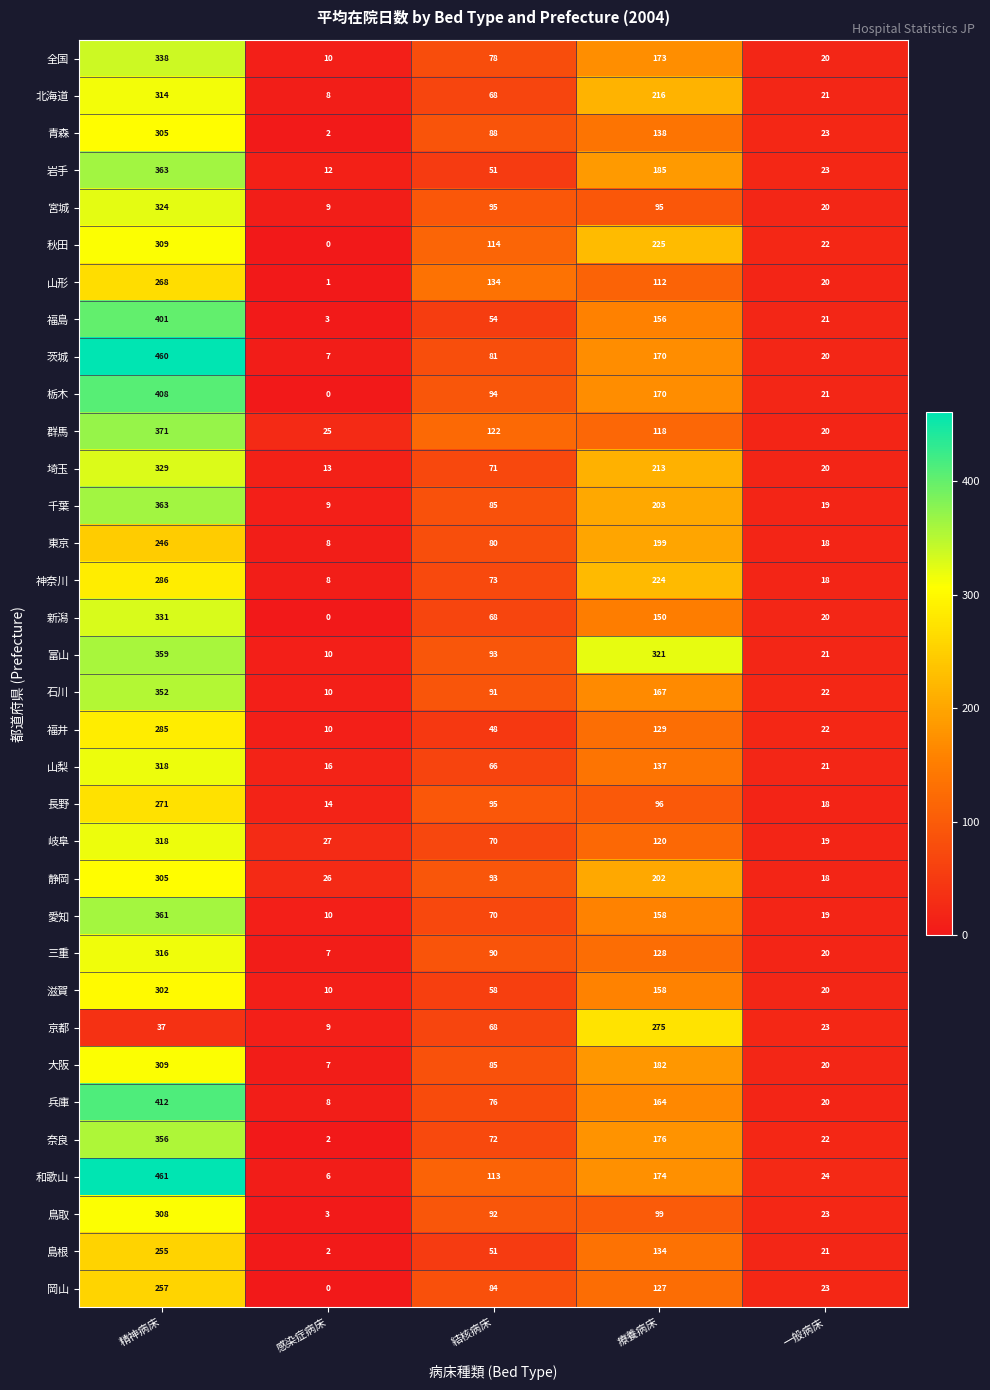

What is the sum of the 福島 values at 療養病床 and 結核病床?

210